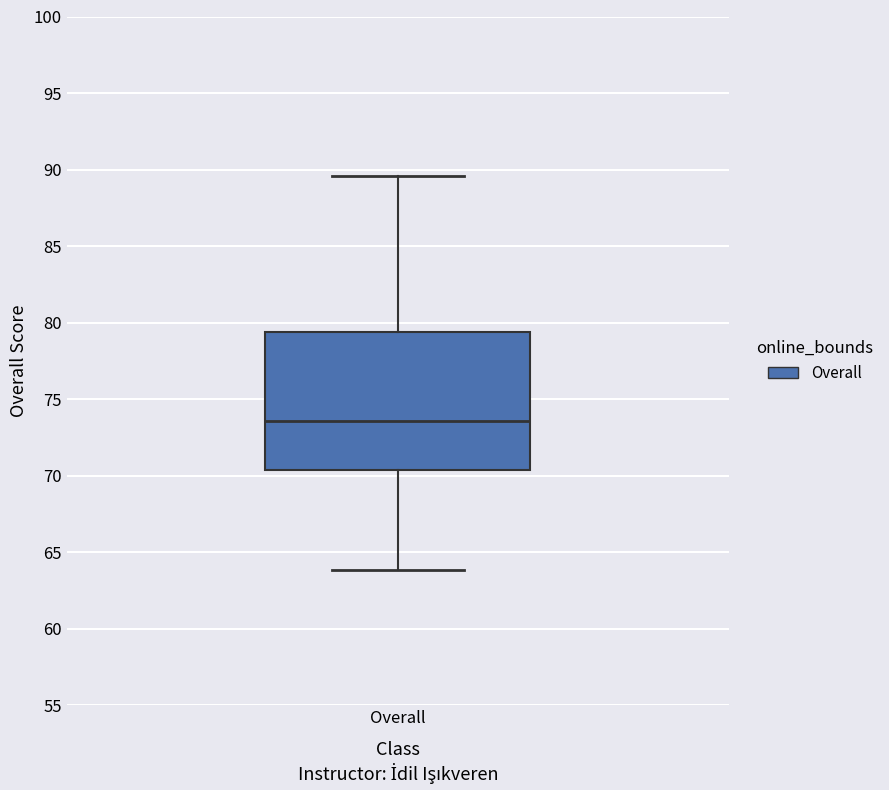

Transcribe this box plot: give where the median line is, the range the box spans, and where the two whiskers end, as read against the y-axis. The values are not printed on the chart, so give them approximately, as read against the axis.

median 73.5, box 70.5 to 79.5, whiskers 64.0 to 89.5